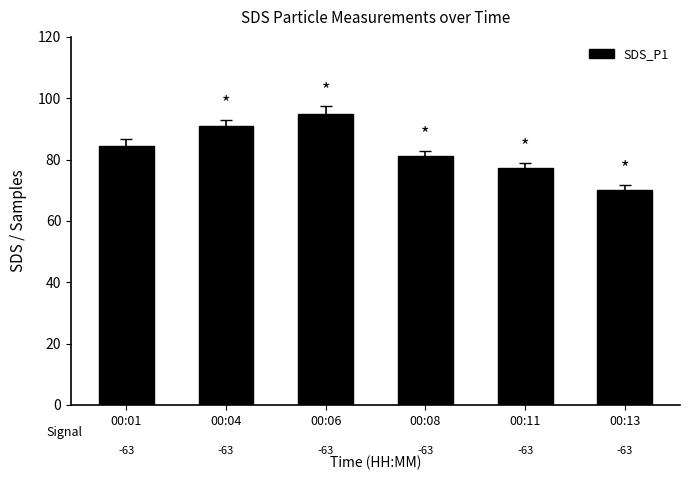

Reading left to right, extract all data points from this chart.

00:01=84.5	00:04=90.9	00:06=95.0	00:08=81.1	00:11=77.2	00:13=70.2